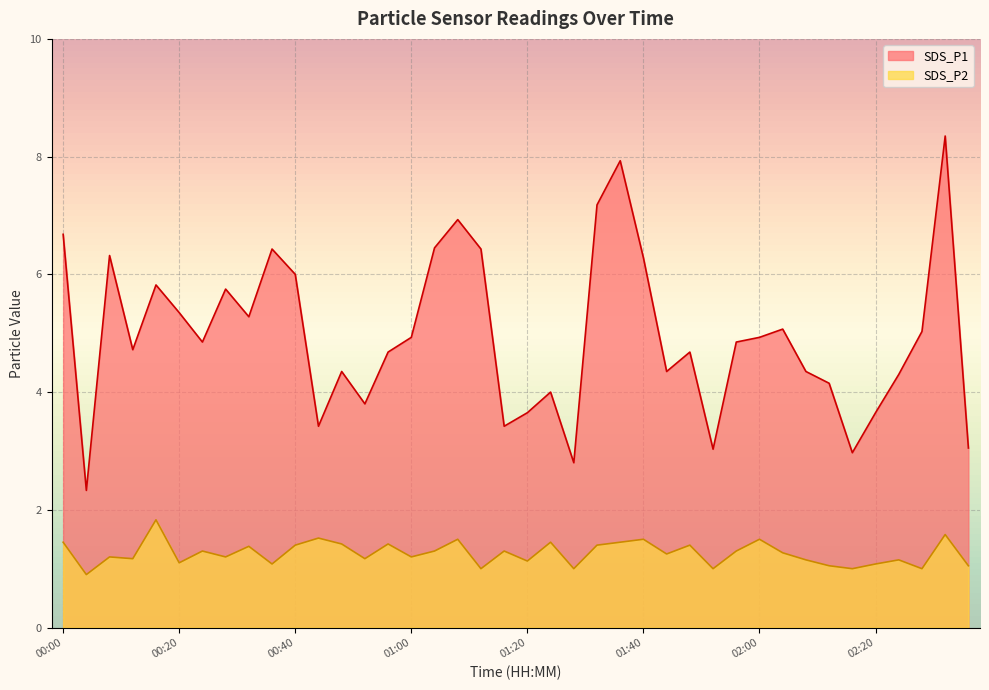

What is the sum of all SDS_P2 values?

50.5